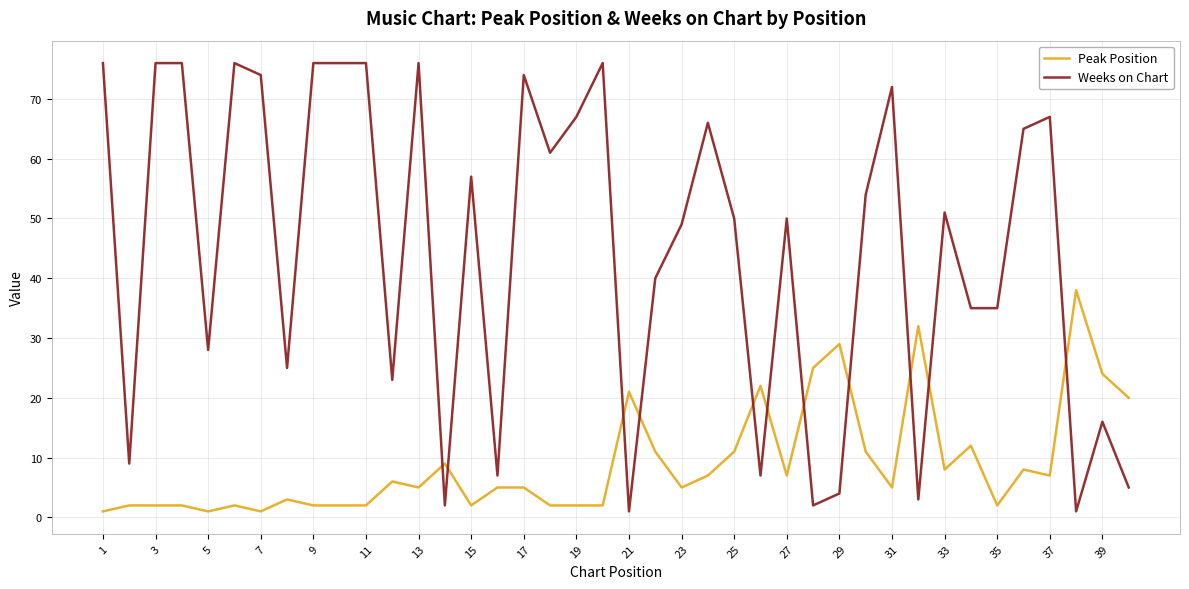

What is the highest value of the Weeks on Chart series?

76